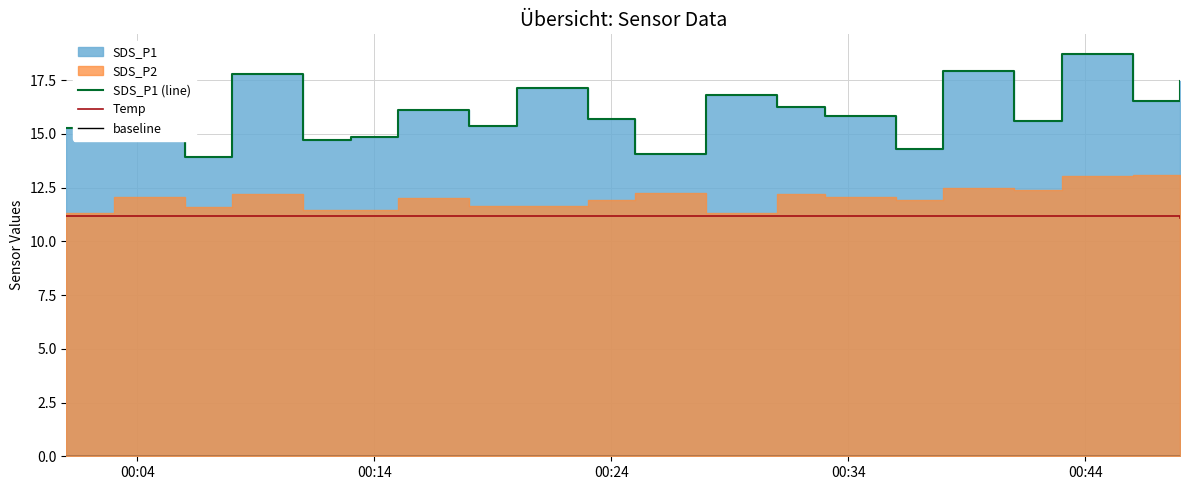

What is the total value across all series at 2021/11/20 00:03?

29.4